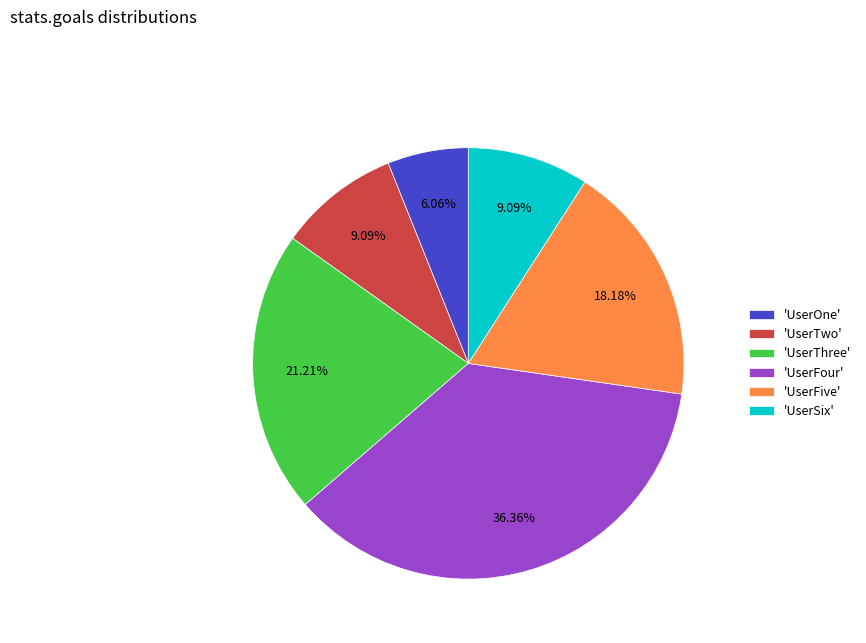

Which category has the biggest portion of the pie?

'UserFour'